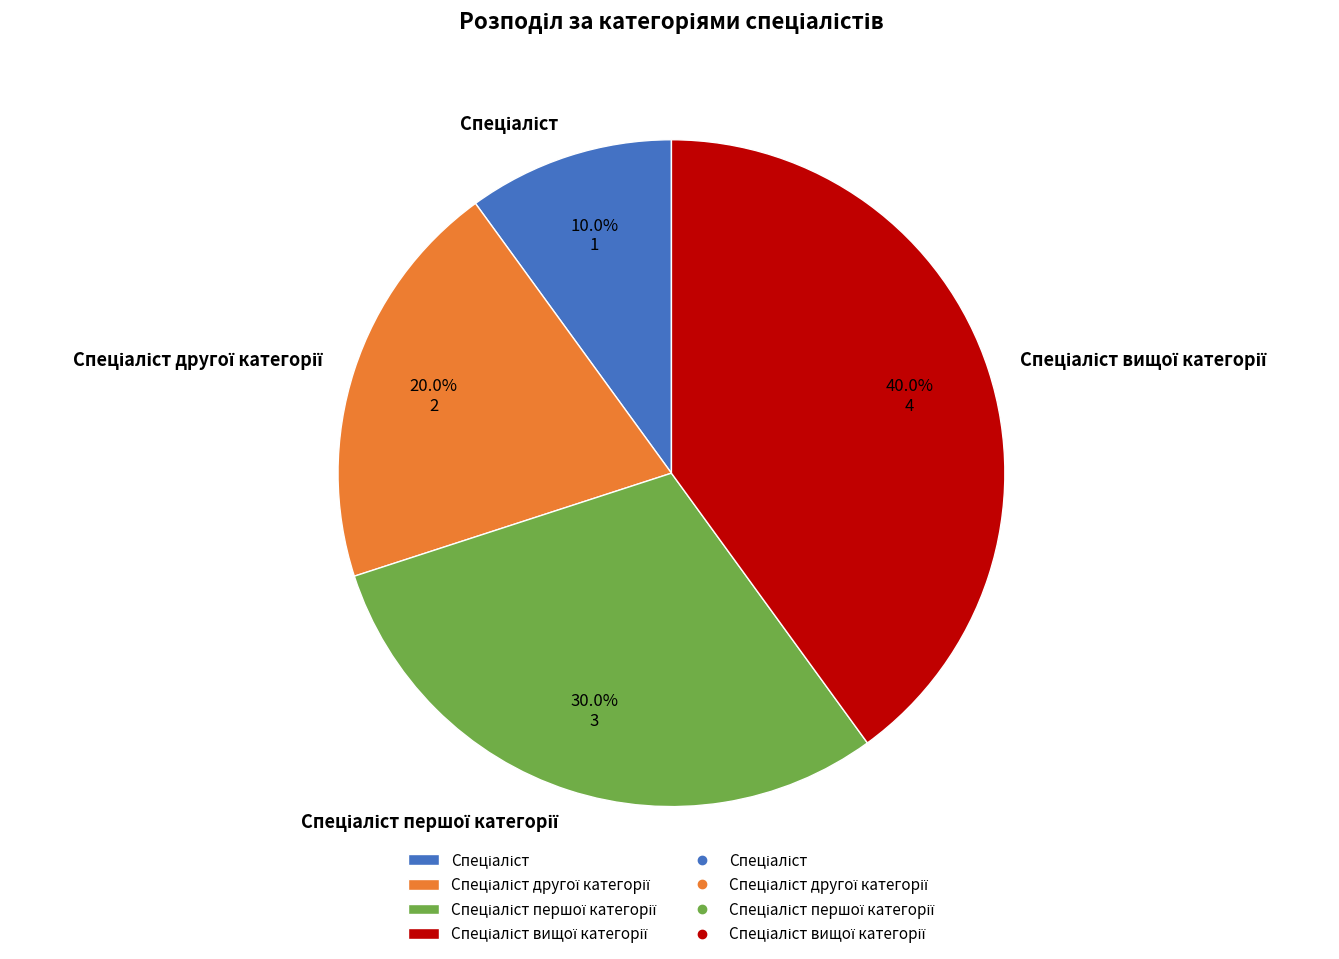

Is there any slice that represents more than half of the pie?

No